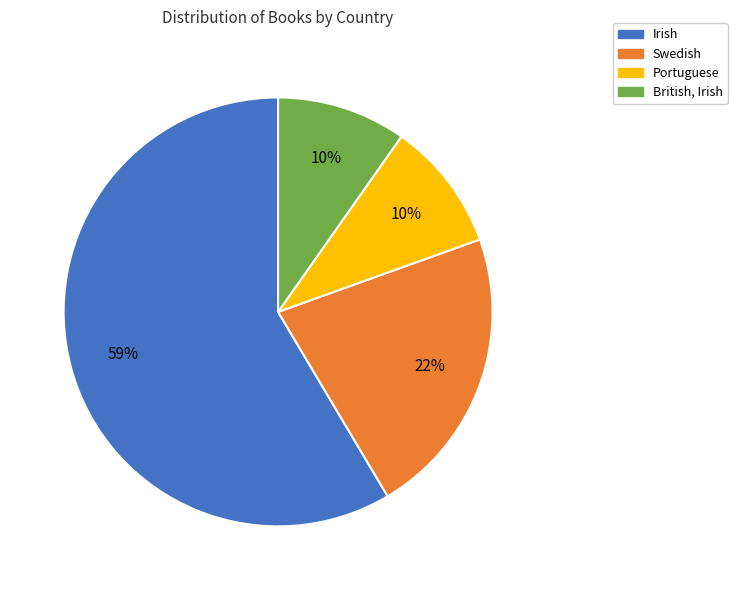

What is the majority slice?

Irish